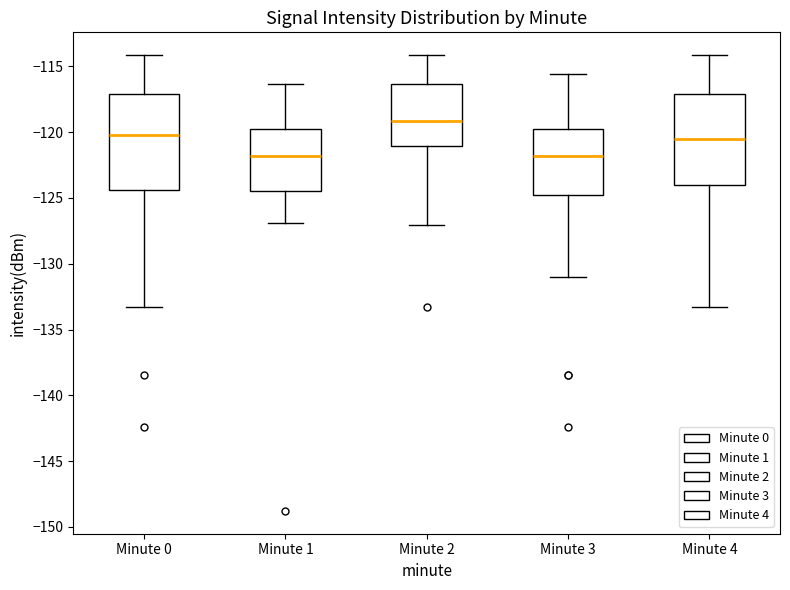

Where is the lower edge of the box for Minute 4 on the y-axis? The values are not printed on the chart, so give them approximately, as read against the axis.

-124.0